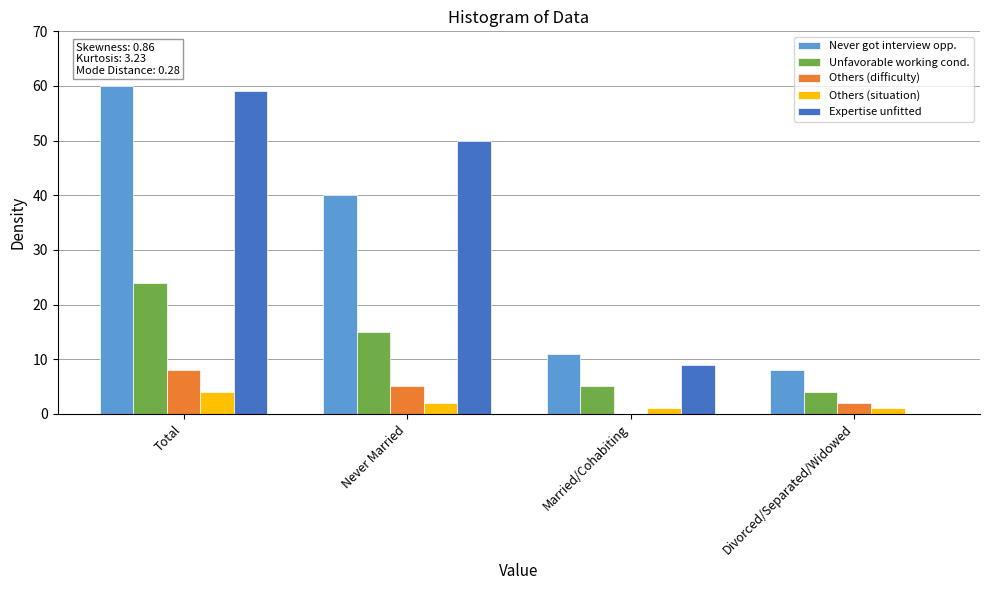

What is the maximum value for Unfavorable working cond.?

24